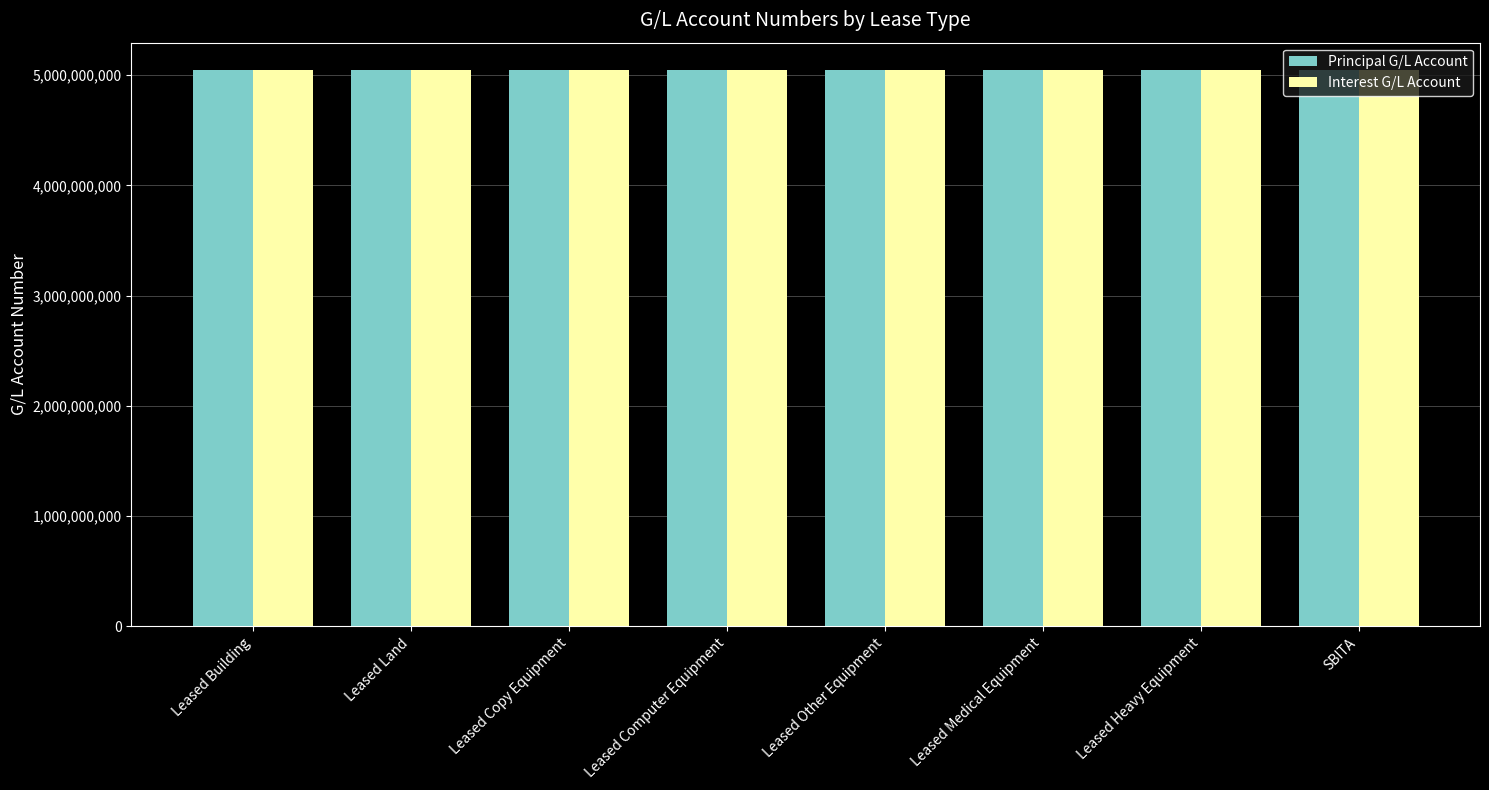

What is the sum of the Principal G/L Account values at Leased Other Equipment and Leased Computer Equipment?

10083687050